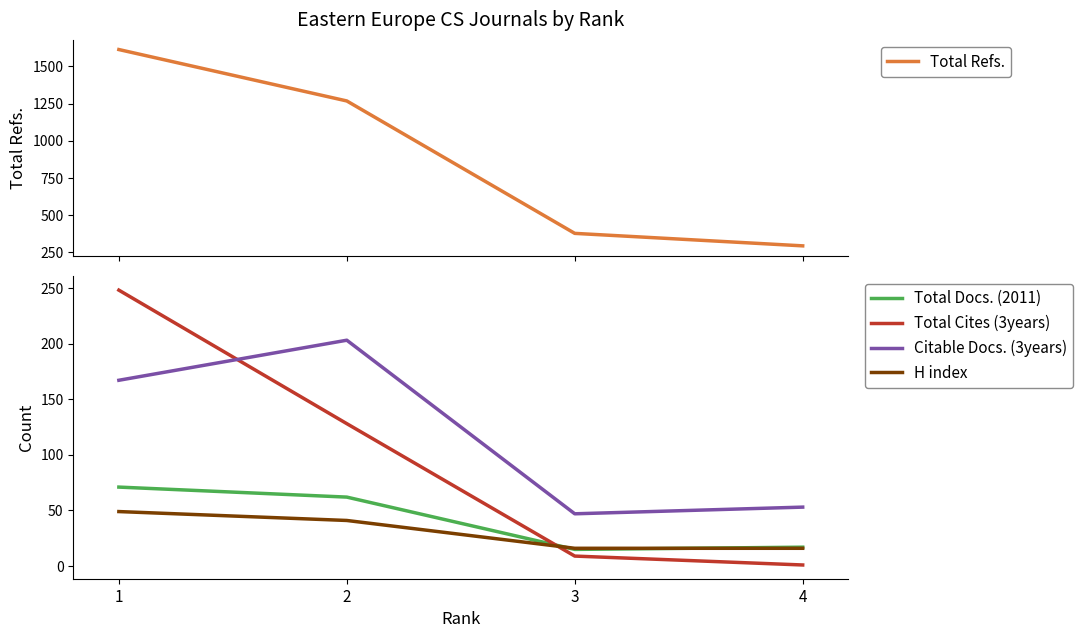

How many distinct data groups are displayed?

5